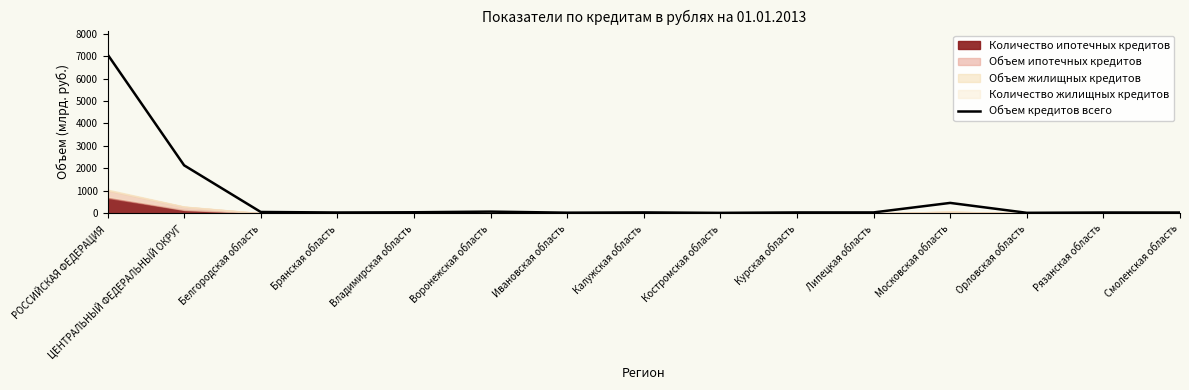

Reading right to left, list all the values displayed in this chart.

37.8	38.3	24.5	465.1	41.9	41.2	22.3	42.4	30.5	77.4	48.7	38.7	61.3	2137.6	7075.4